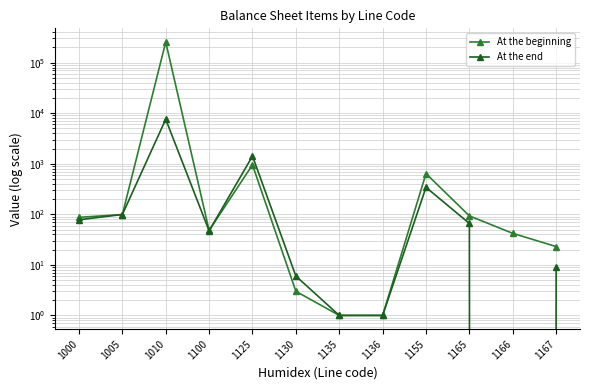

Is the value of At the beginning at 1100 greater than the value of At the end at 1136?

Yes